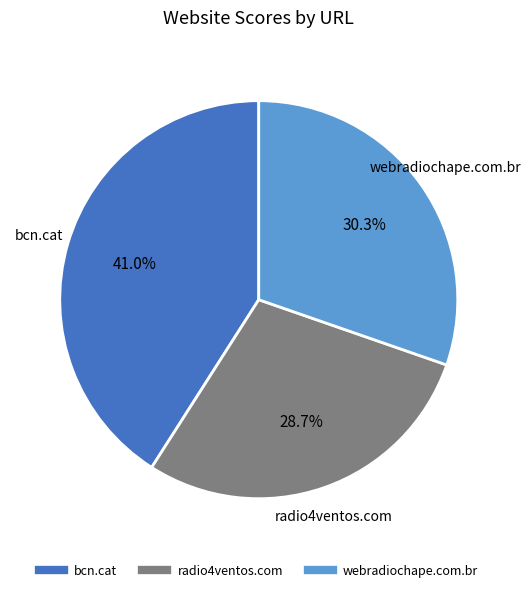

True or false: bcn.cat accounts for 55% of the total.

False